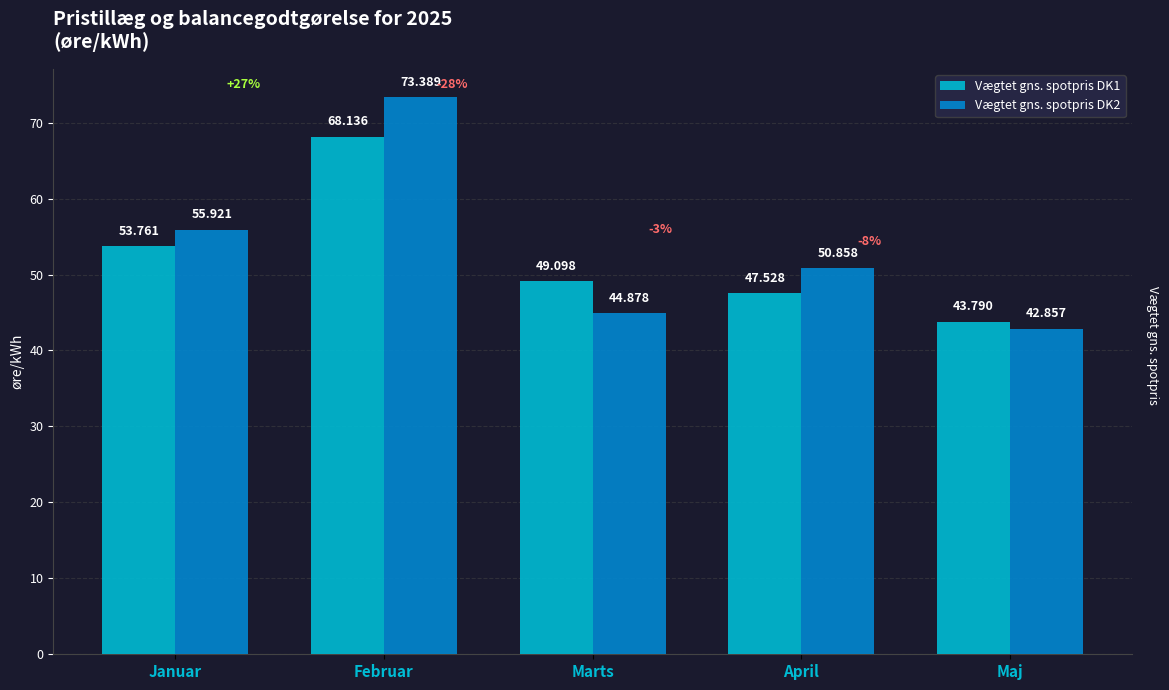

What is the average value of the Vægtet gns. spotpris DK2 series?

53.6